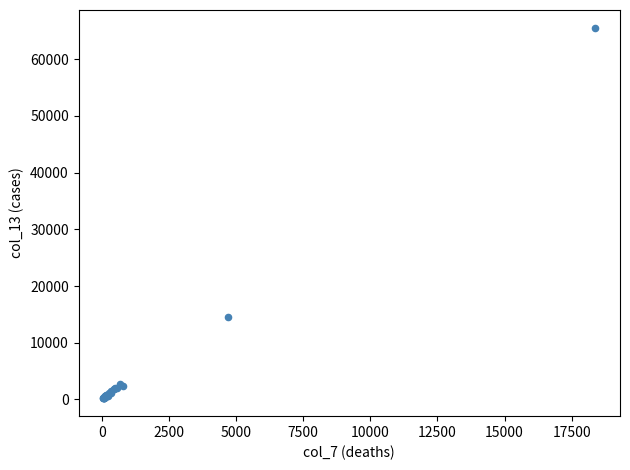

What Y value in the scatter plot is closest to 32867?

14610